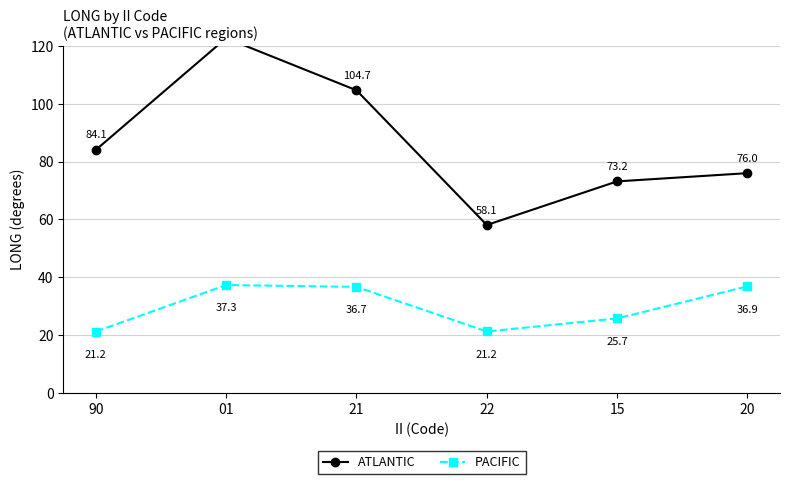

What is the spread (max minus min) of values at 20?

39.2